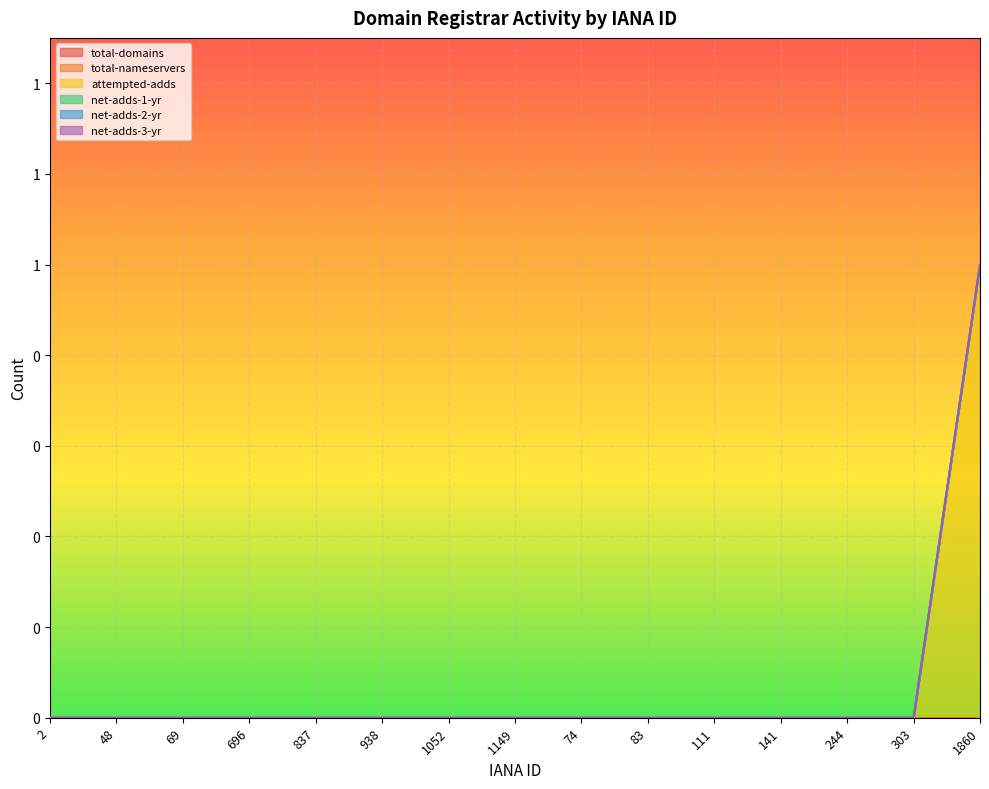

Which has a higher value, 2 or 111?

2